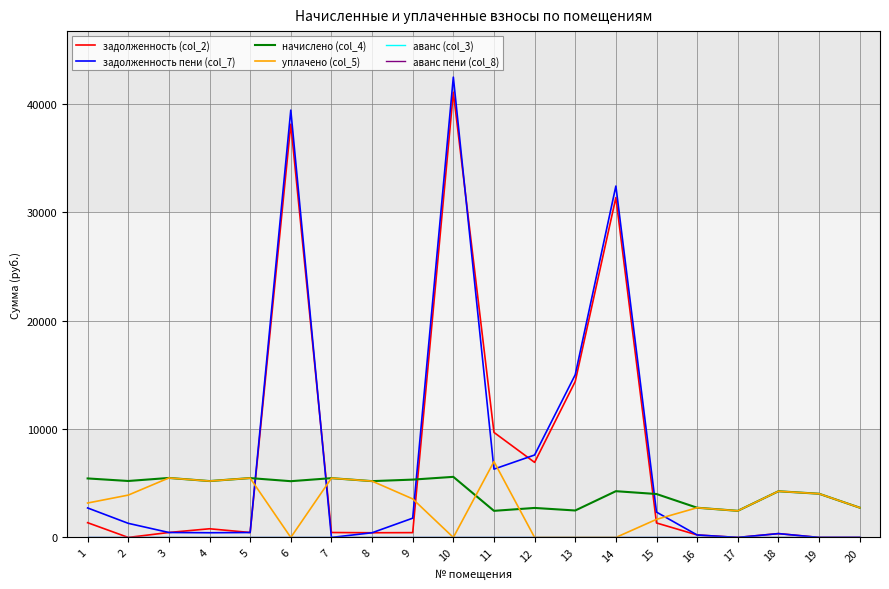

What is the value of the уплачено (col_5) point at the 15th from the left?

1669.5